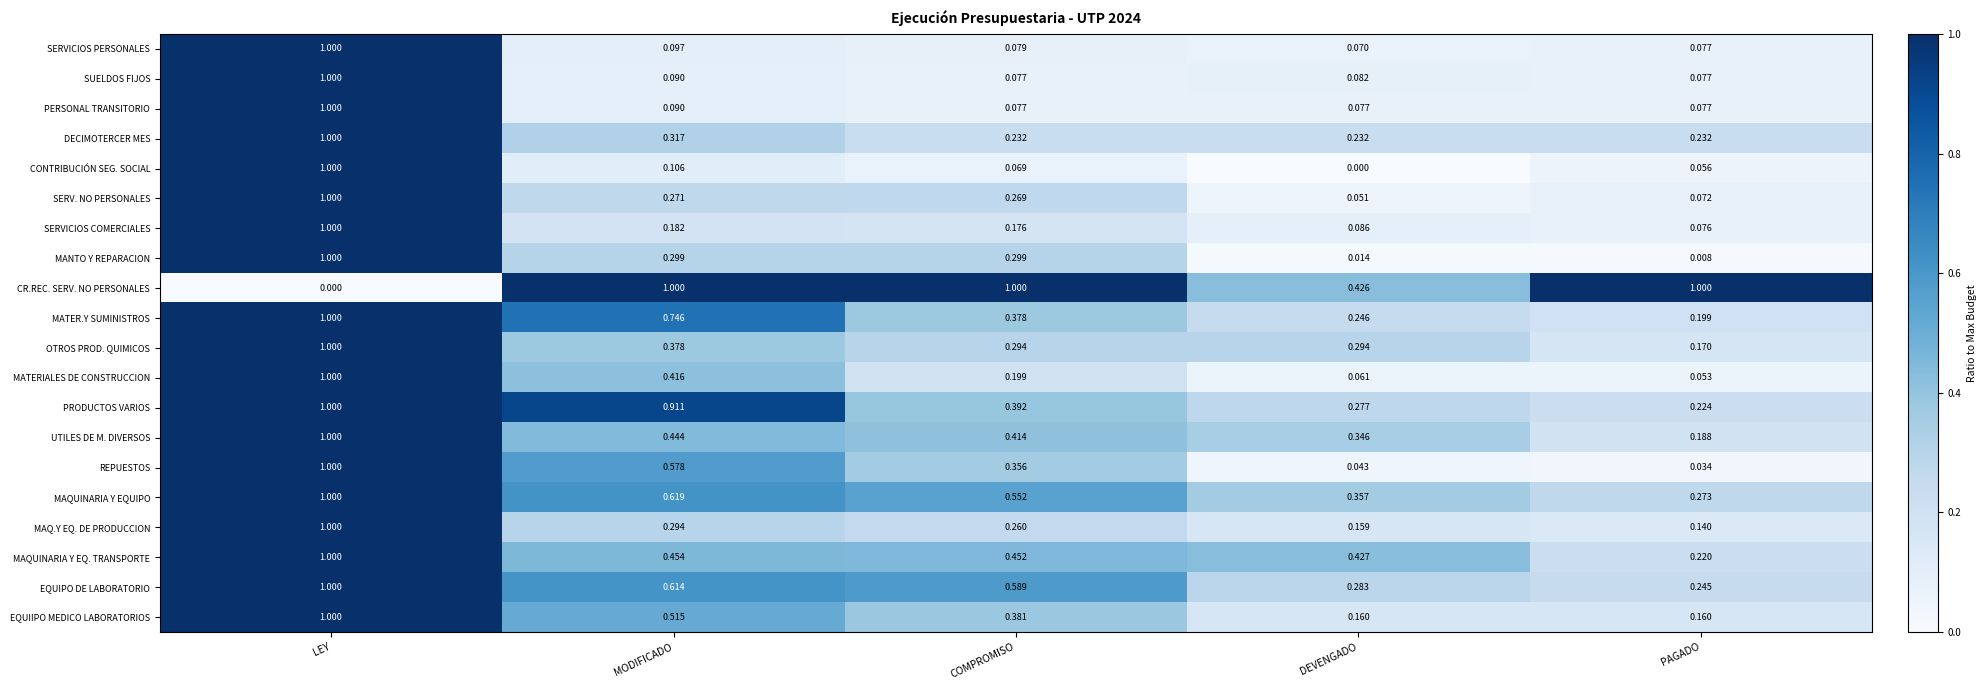

Which category has the lowest value in the REPUESTOS series?

PAGADO